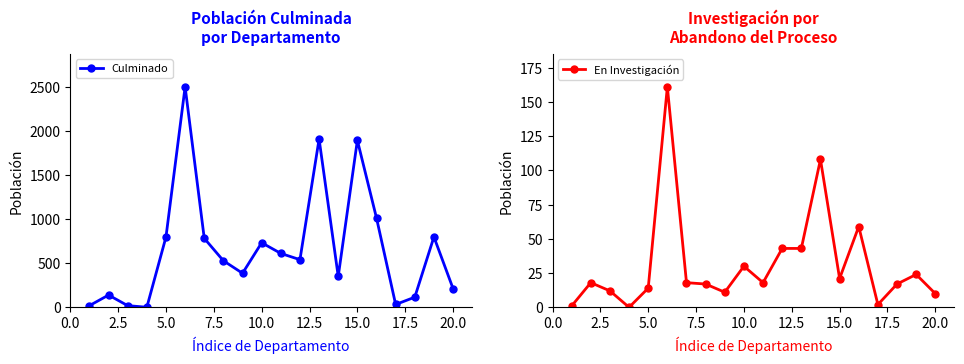

True or false: En Investigación has more than 1 points higher than both neighbors.

True